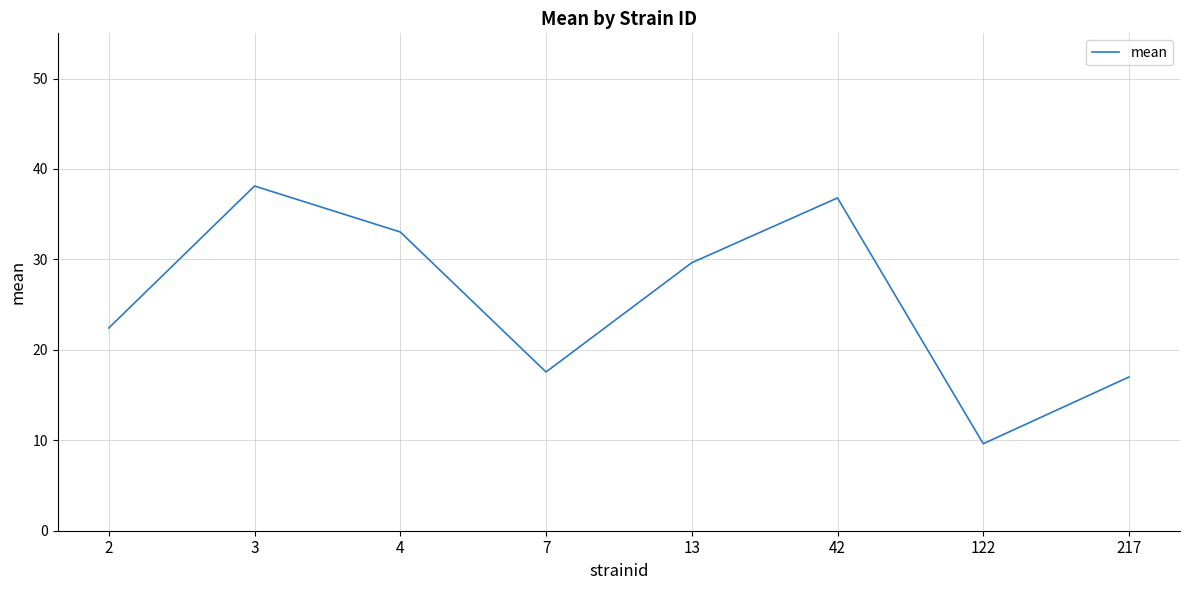

List the labels in order of value, smallest first.

122, 217, 7, 2, 13, 4, 42, 3